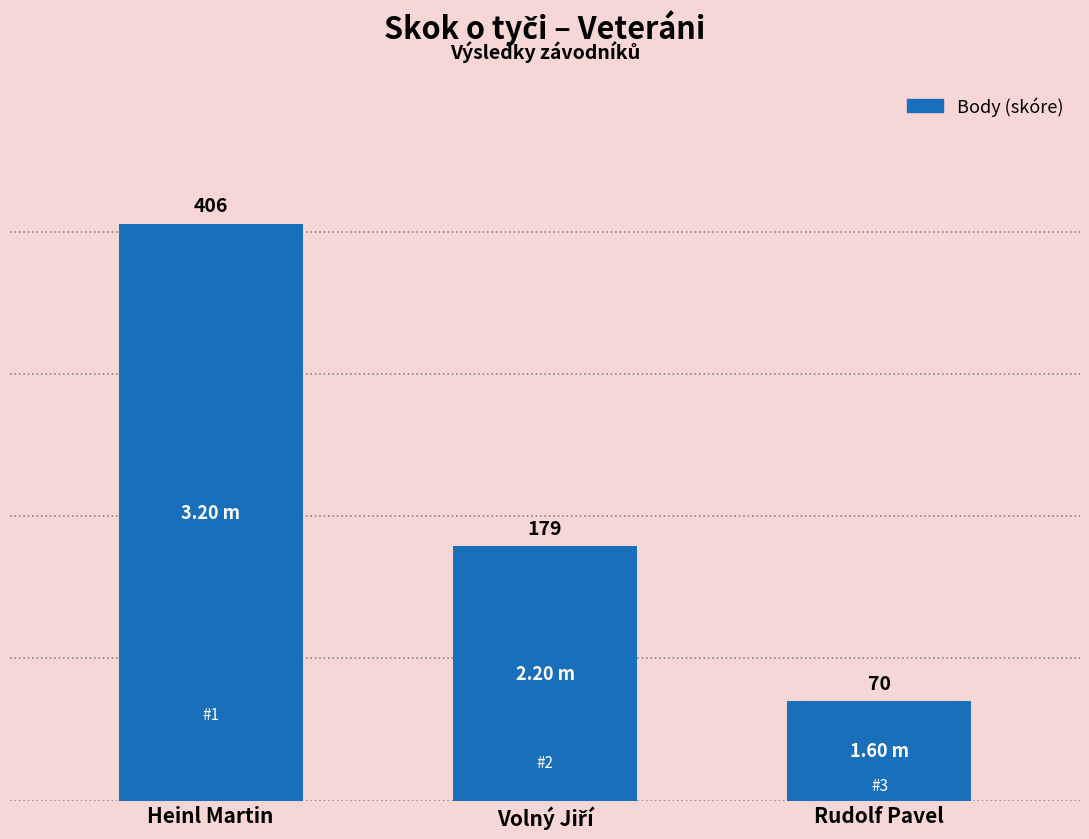

How many data points does each series have?

3